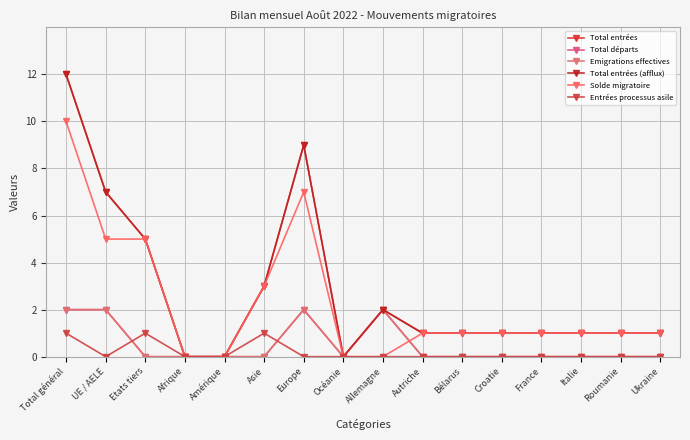

Count the Entrées processus asile values in the range 0 to 1.

16